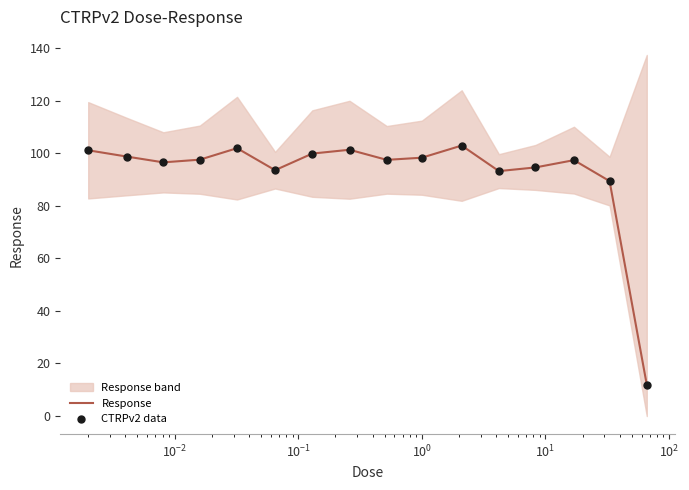

What is the minimum value for Response?

11.9